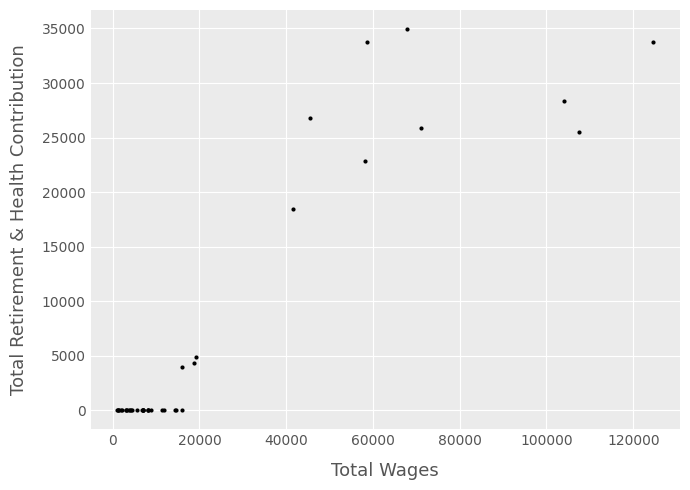

What Y value in the scatter plot is closest to 17474?

18448